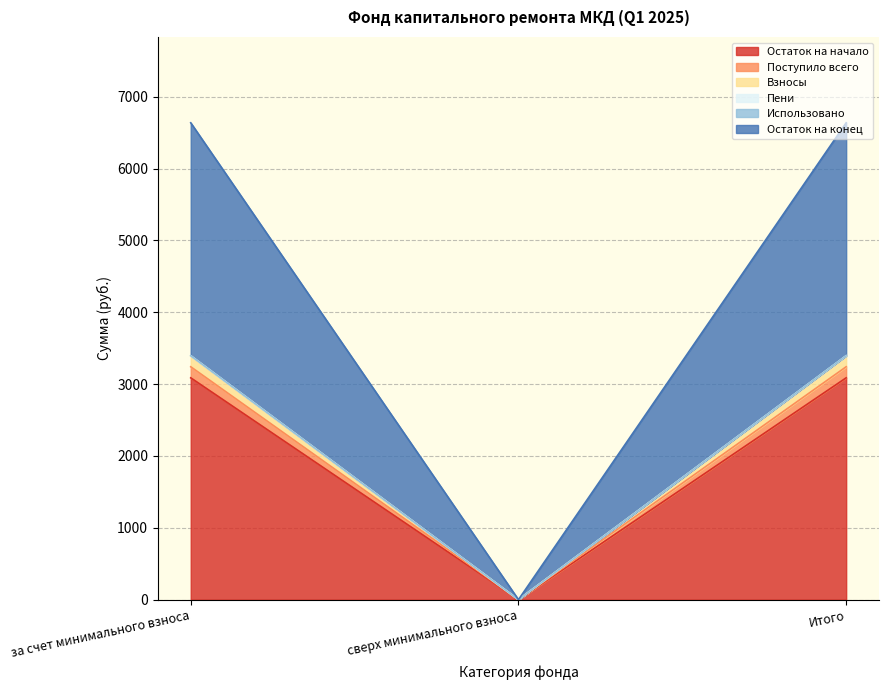

The Взносы series shows 674.7 at Итого. True or false?

False